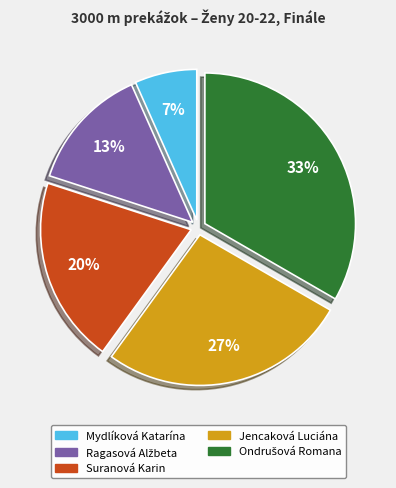

True or false: Mydlíková Katarína accounts for 7% of the total.

True